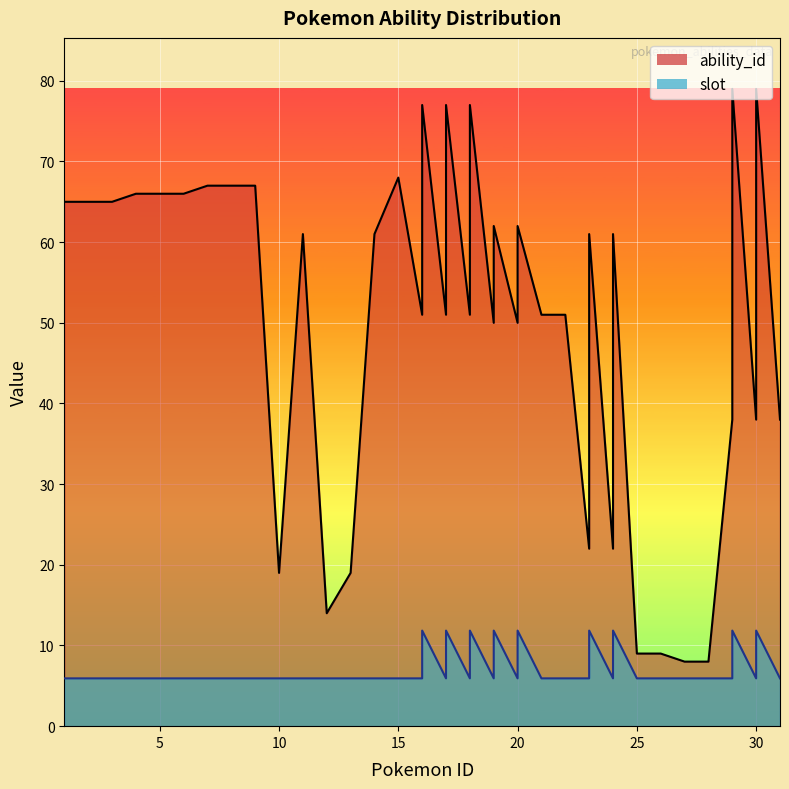

Read the ability_id value at 17.

77.0